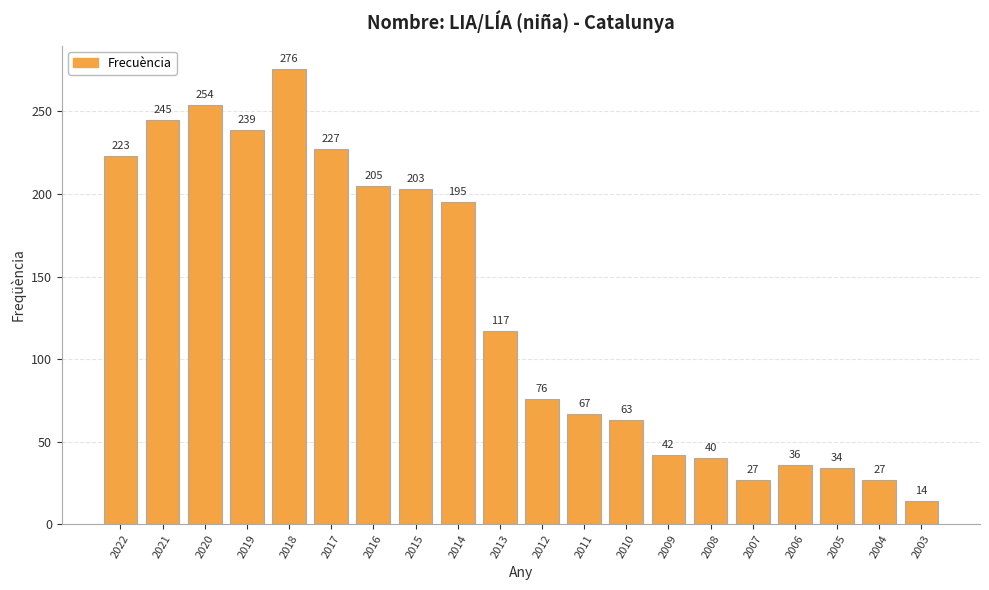

Reading right to left, extract all data points from this chart.

2003=14	2004=27	2005=34	2006=36	2007=27	2008=40	2009=42	2010=63	2011=67	2012=76	2013=117	2014=195	2015=203	2016=205	2017=227	2018=276	2019=239	2020=254	2021=245	2022=223